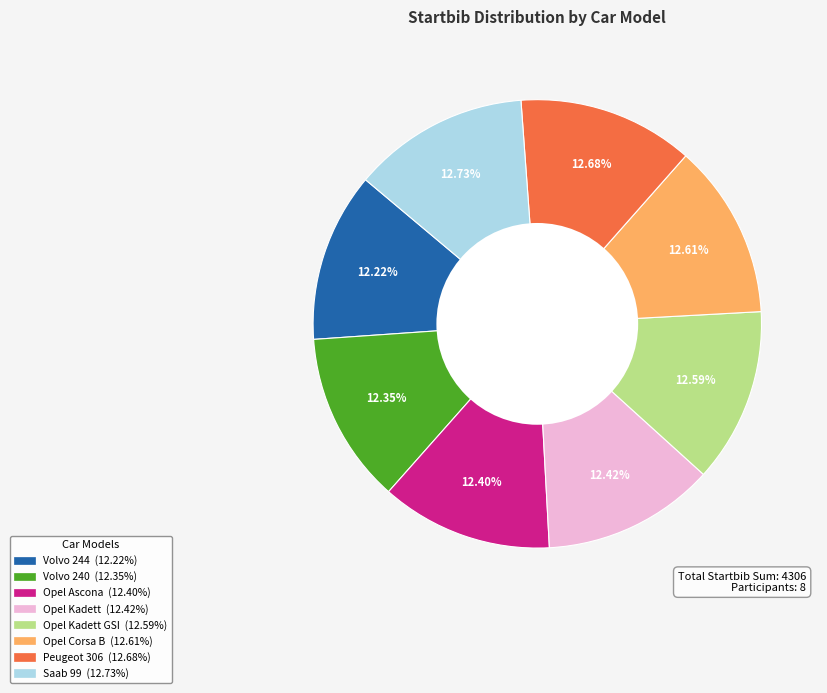

Is there any slice that represents more than half of the pie?

No